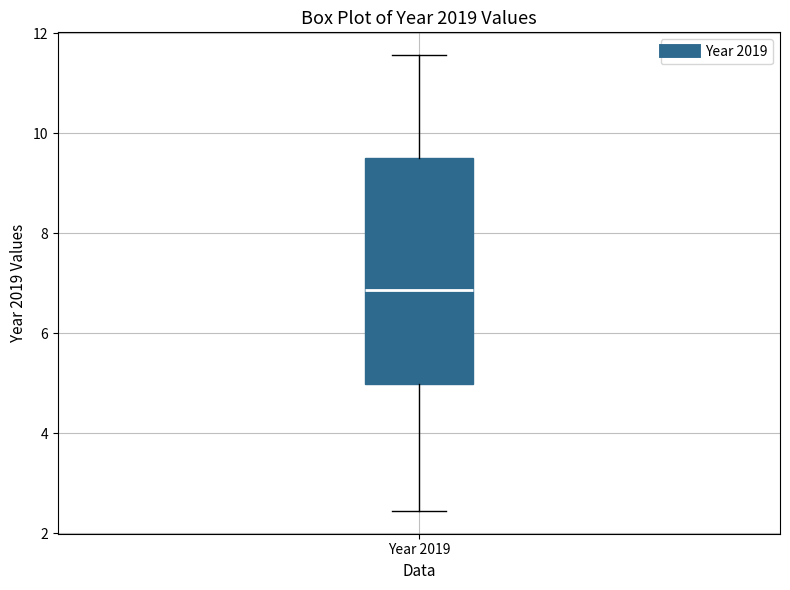

Transcribe this box plot: give where the median line is, the range the box spans, and where the two whiskers end, as read against the y-axis. The values are not printed on the chart, so give them approximately, as read against the axis.

median 6.8, box 5.0 to 9.6, whiskers 2.4 to 11.6